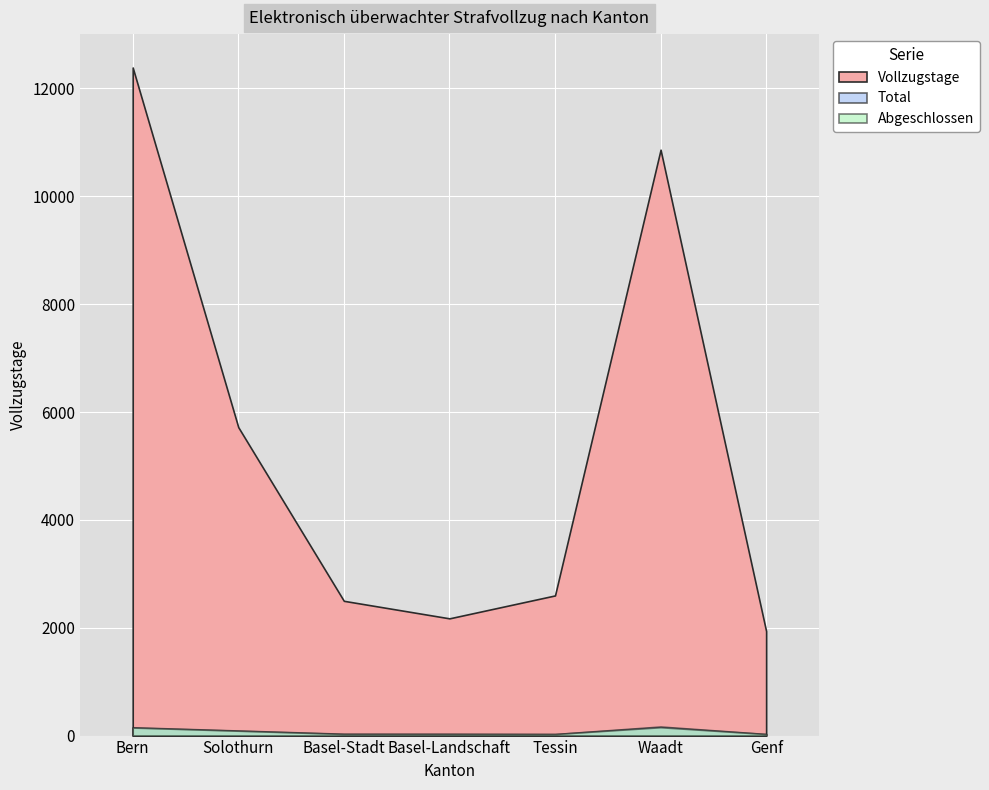

True or false: Total has more than 1 interior local peaks.

False